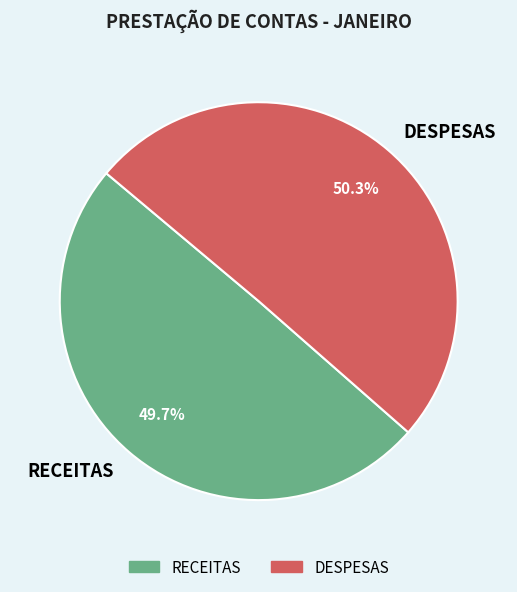

Combined, do DESPESAS and RECEITAS account for over 50%?

Yes